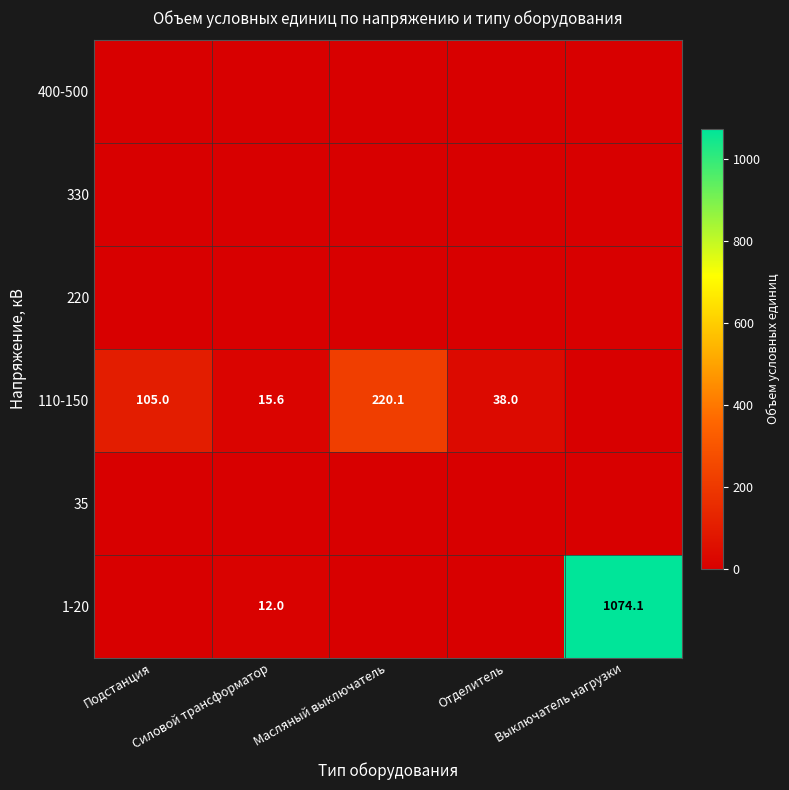

The 35 series shows 0.0 at Силовой трансформатор. True or false?

True